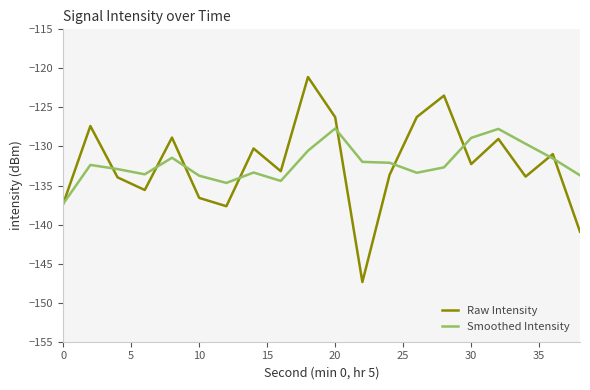

What is the smallest value displayed?

-147.4